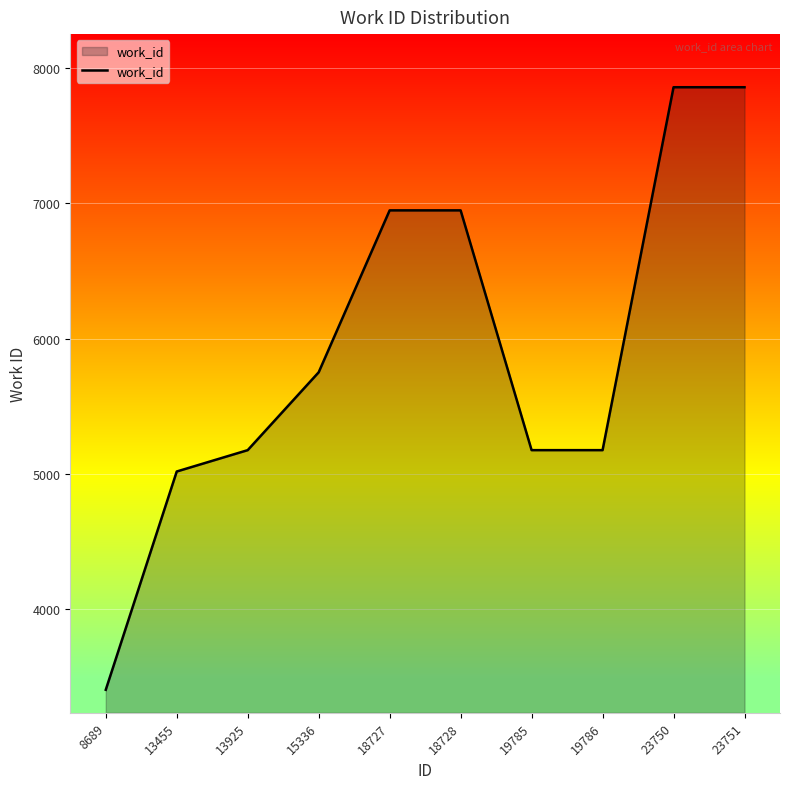

What is the difference between the values at 19785 and 23751?

2685